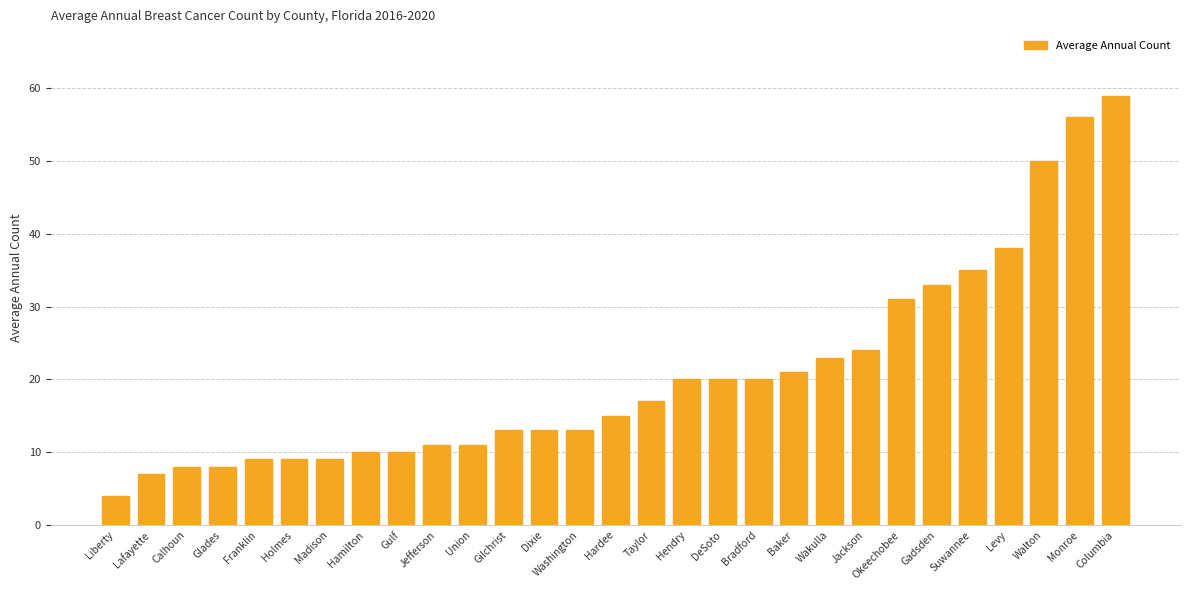

What value does the data have at Okeechobee?

31